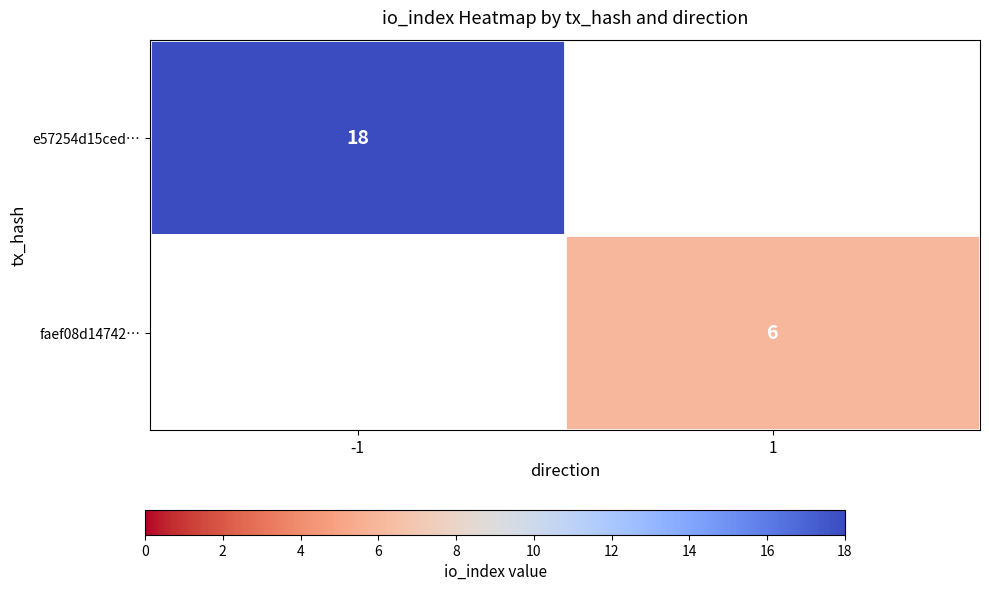

What is the total value across all series at 1?

6